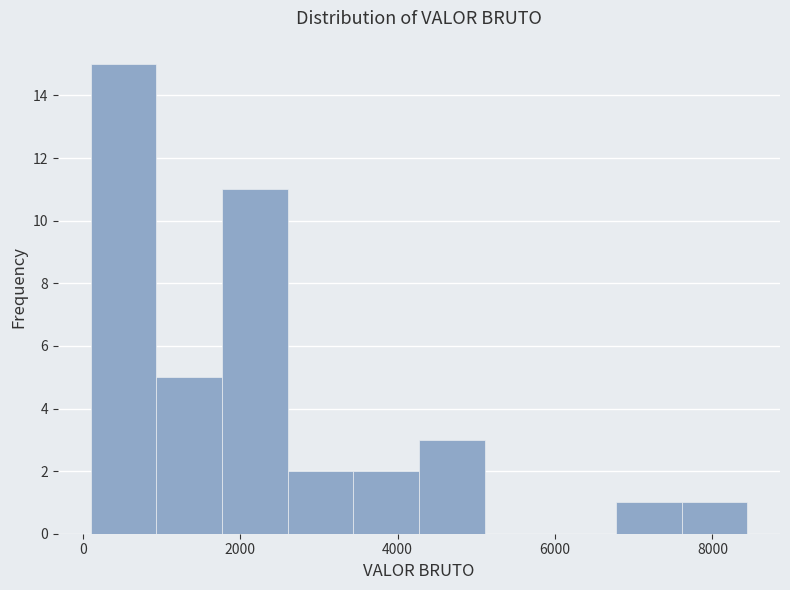

Which range on the x-axis has the tallest bar?

200 to 1000